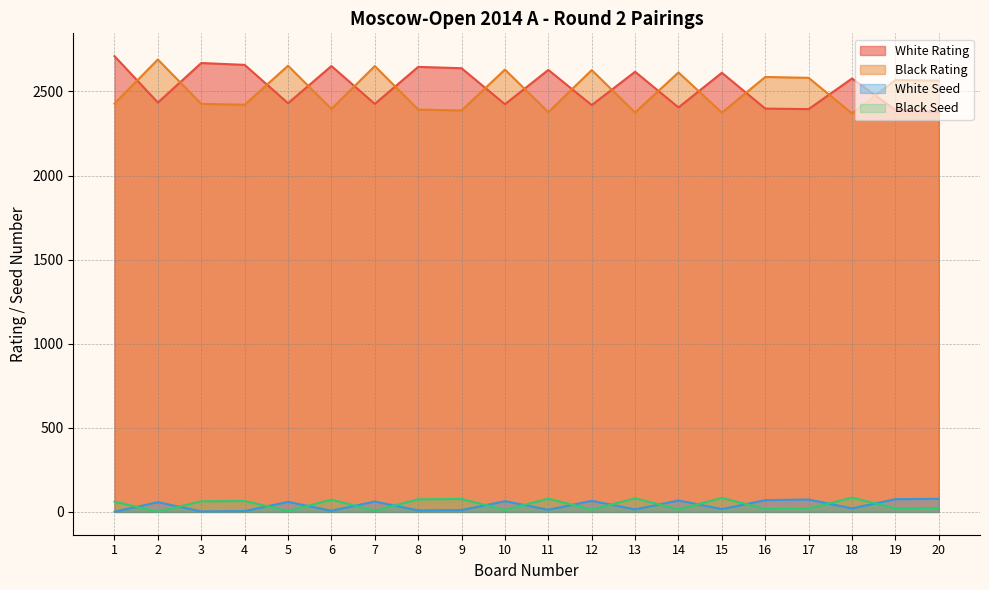

True or false: White Seed and Black Rating intersect in this chart.

False